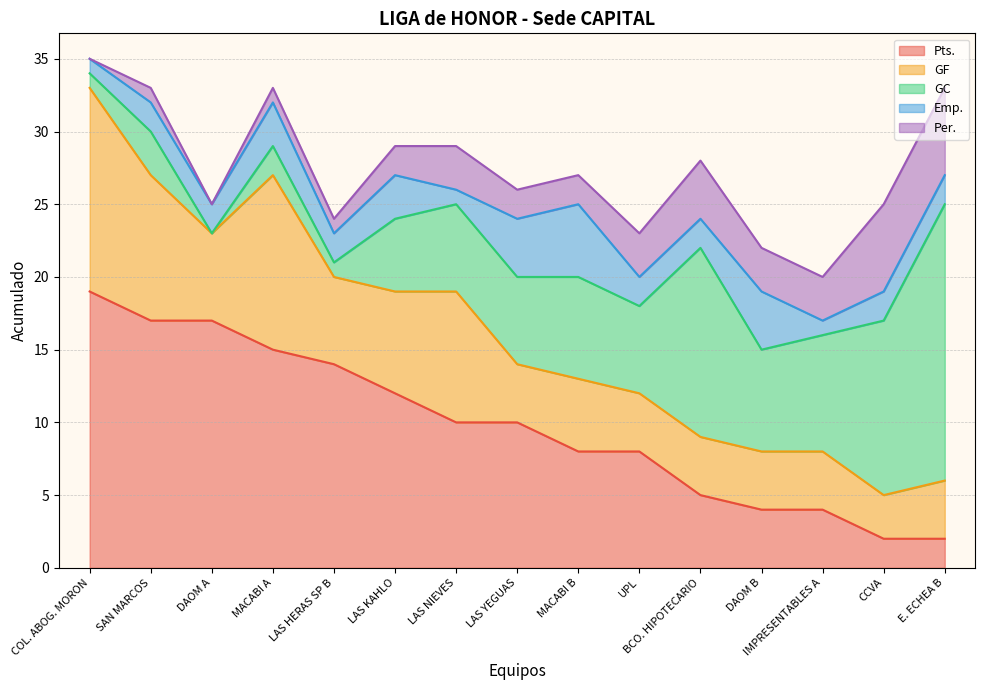

Read the Per. value at LAS HERAS SP B.

1